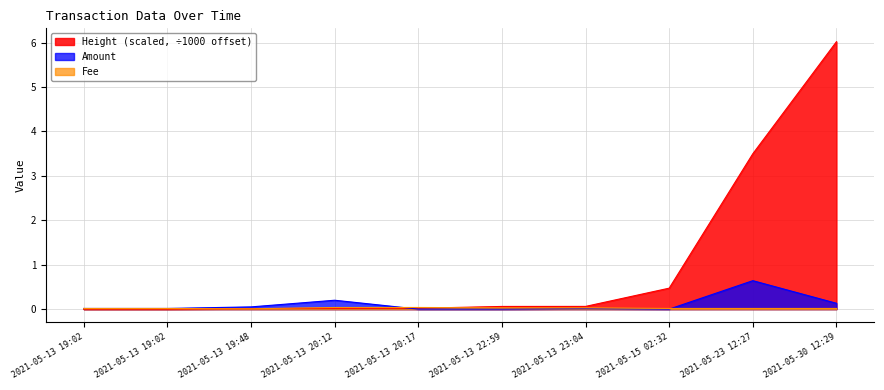

Rank the categories by Height (scaled) value from lowest to highest.

2021-05-13 19:02, 2021-05-13 19:02, 2021-05-13 19:48, 2021-05-13 20:12, 2021-05-13 20:17, 2021-05-13 22:59, 2021-05-13 23:04, 2021-05-15 02:32, 2021-05-23 12:27, 2021-05-30 12:29